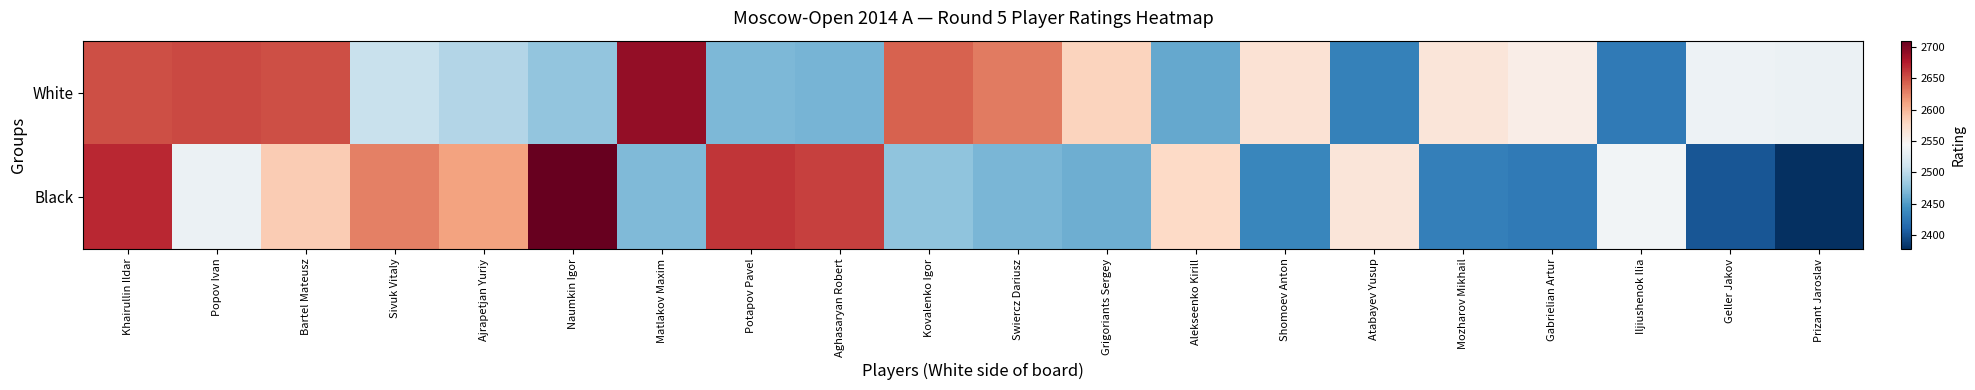

Between Matlakov Maxim and Geller Jakov, which series saw the biggest shift?

White